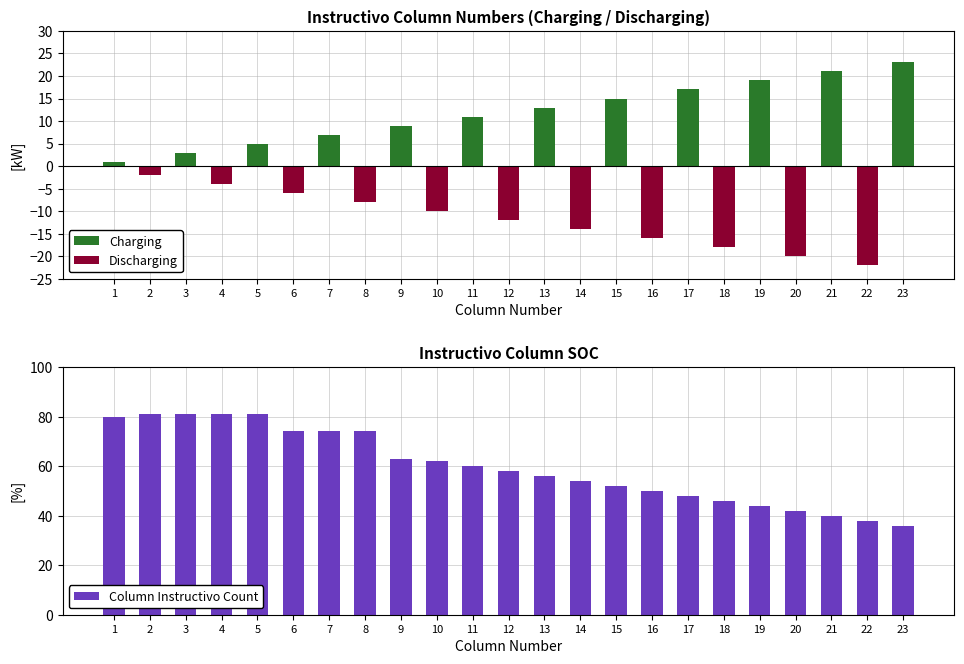

What is the average value of the Charging series?

6